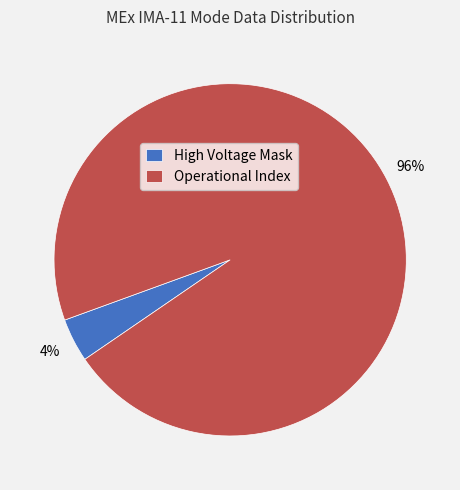

Is it true that High Voltage Mask is 12% of the pie?

False